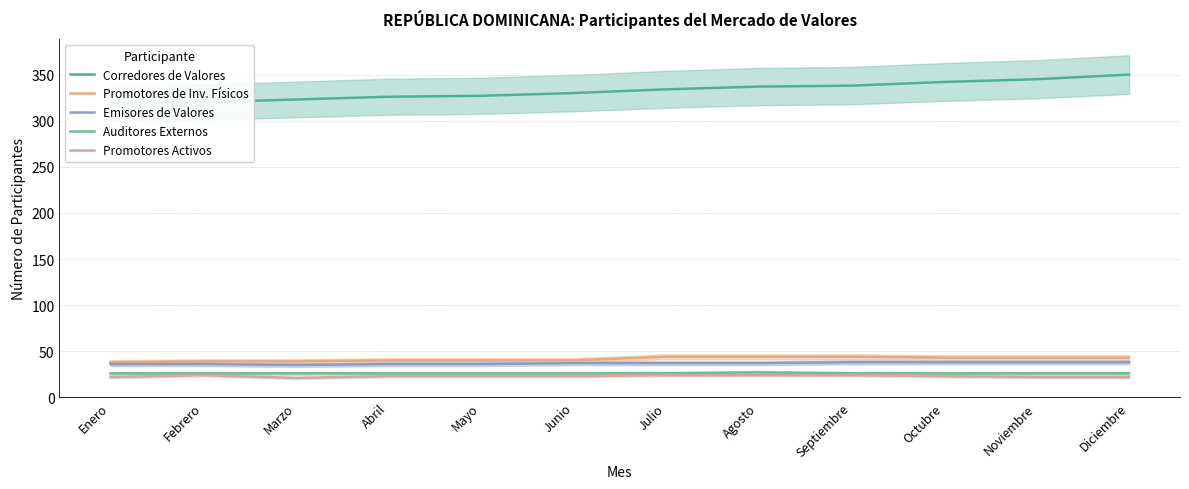

What is the difference between the maximum and minimum values in the Promotores Activos series?

3